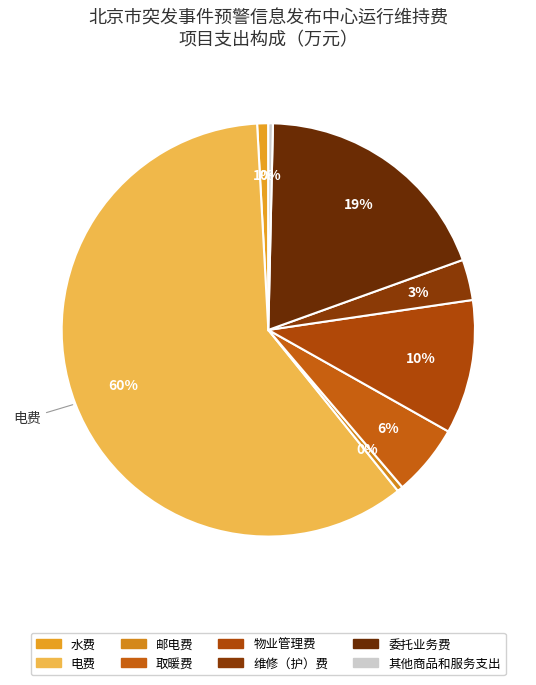

The 维修（护）费 slice represents 3% of the pie. True or false?

True